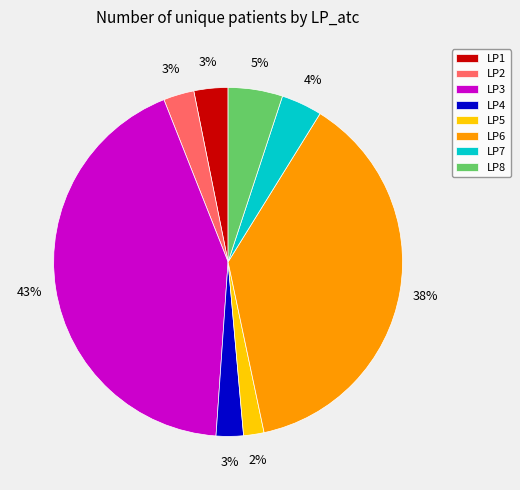

Combined, do LP4 and LP5 account for over 50%?

No